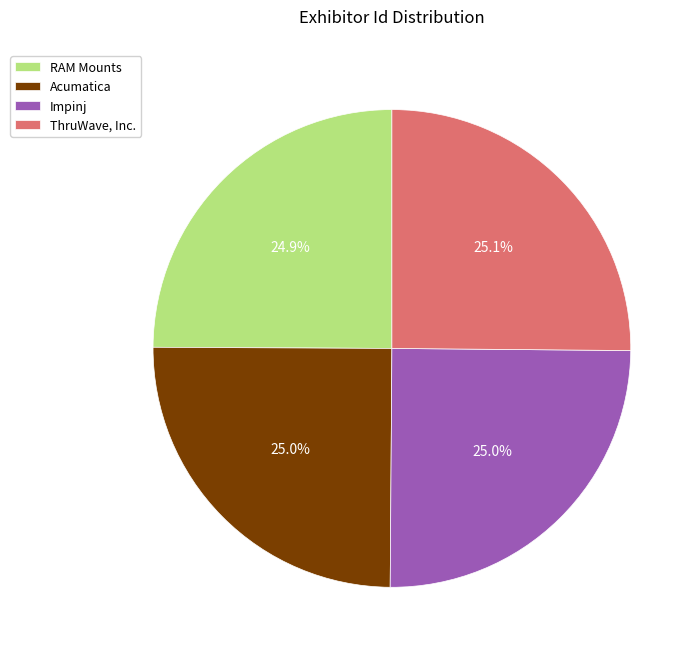

What is the total percentage of RAM Mounts and Impinj?

49.9%